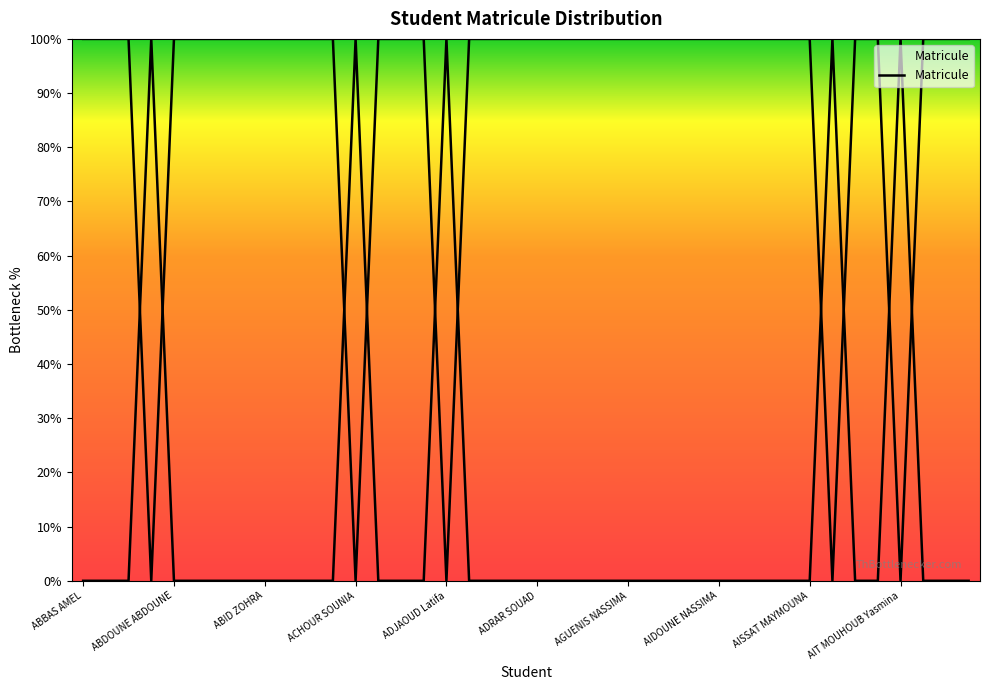

Is this an area chart (filled region under the line)?

No